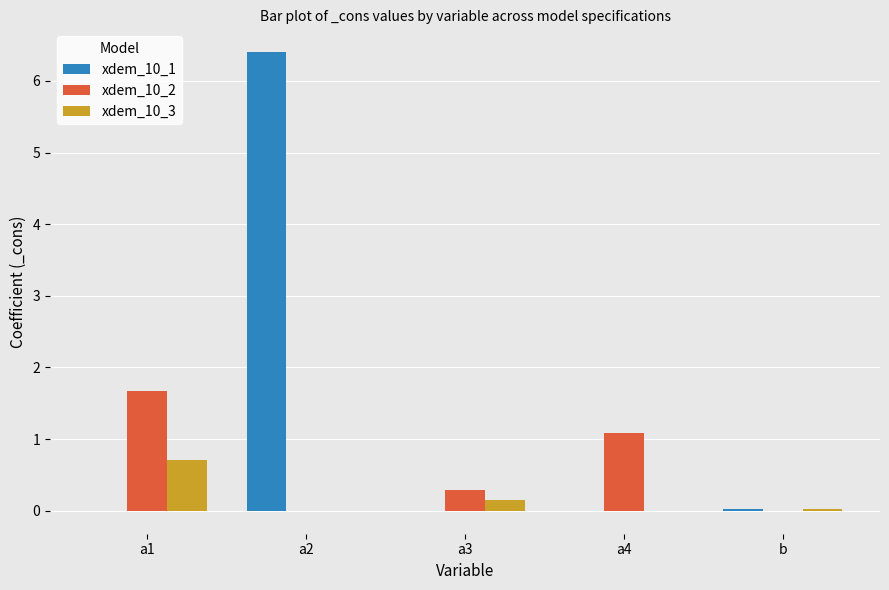

Which series has the largest total across all categories?

xdem_10_1